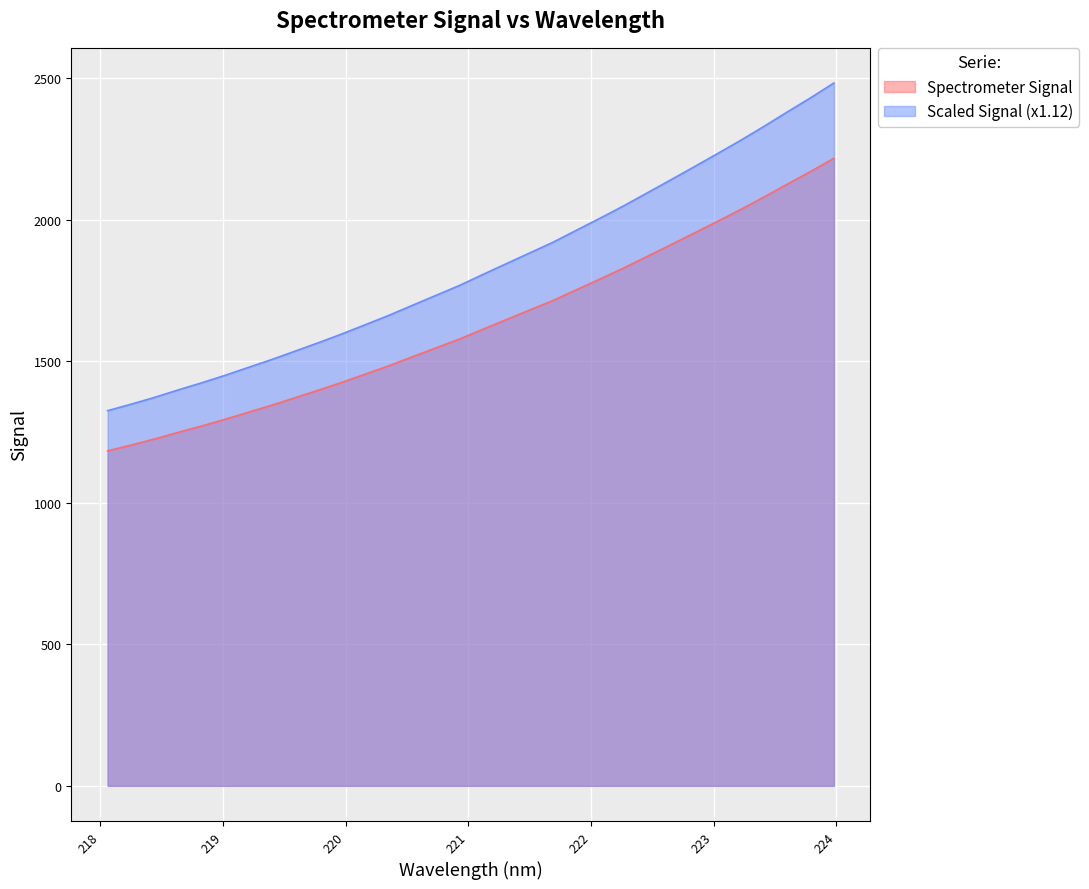

The chart shows a value of 785.2 at 219.7801. True or false?

False